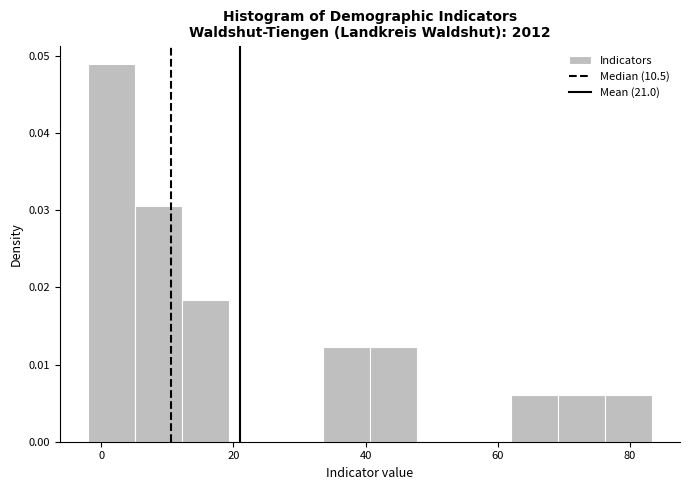

Around what value on the x-axis is the tallest bar? Give the approximate position of its centre, as read against the axis.

2